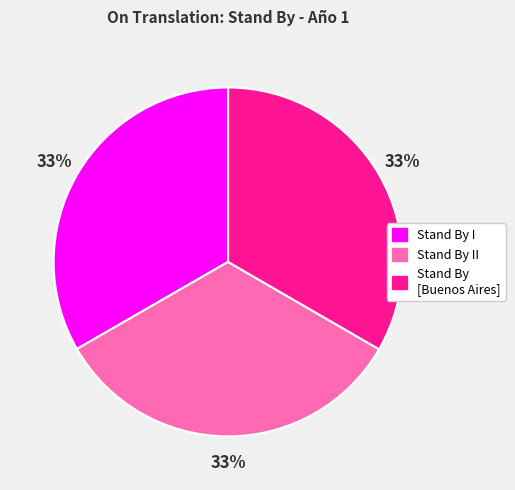

True or false: Stand By I accounts for 33% of the total.

True